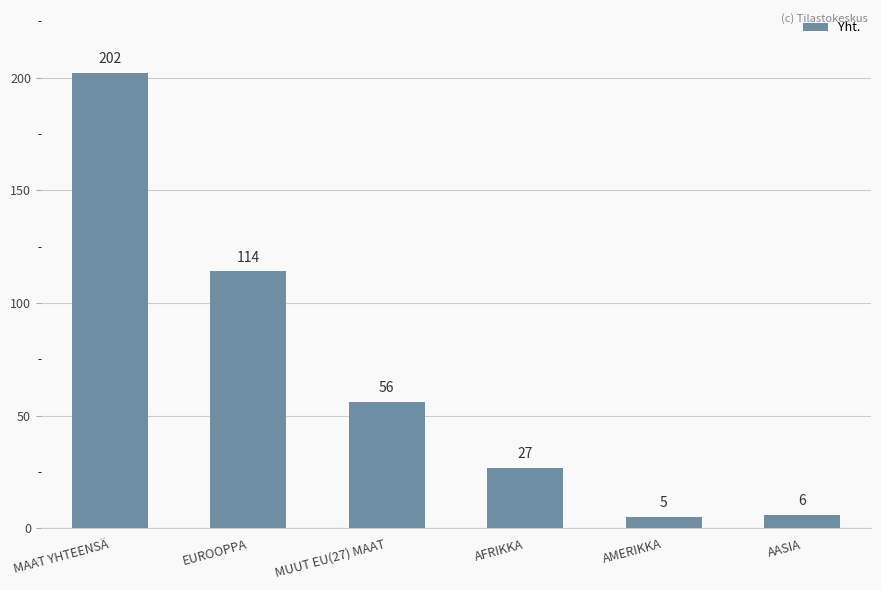

The value at MUUT EU(27) MAAT is 35. True or false?

False